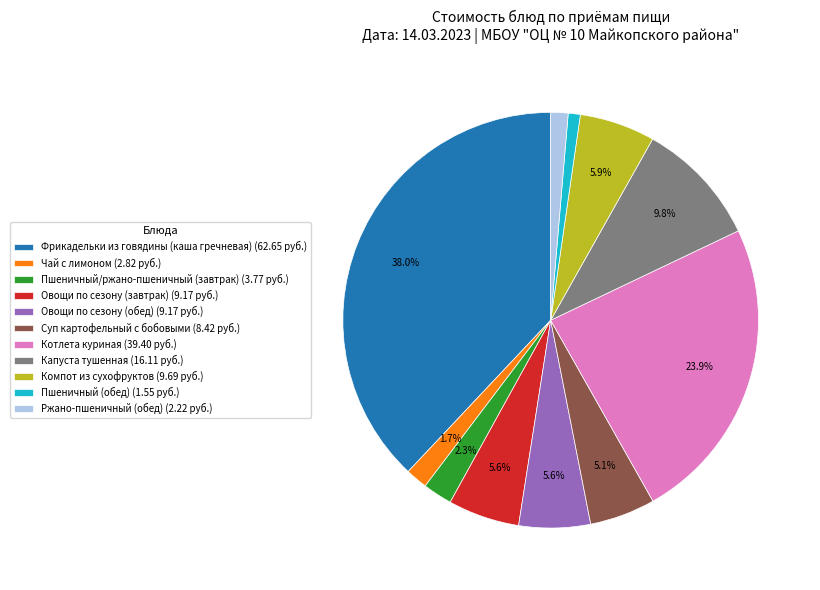

Does Капуста тушенная account for over 50% of the chart?

No